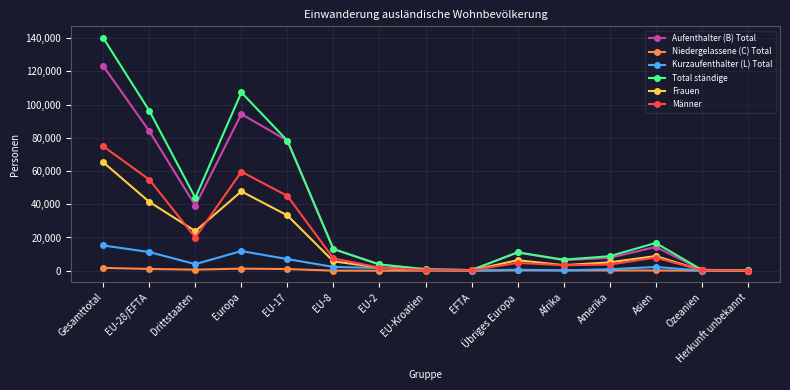

What is the highest value of the Niedergelassene (C) Total series?

1682